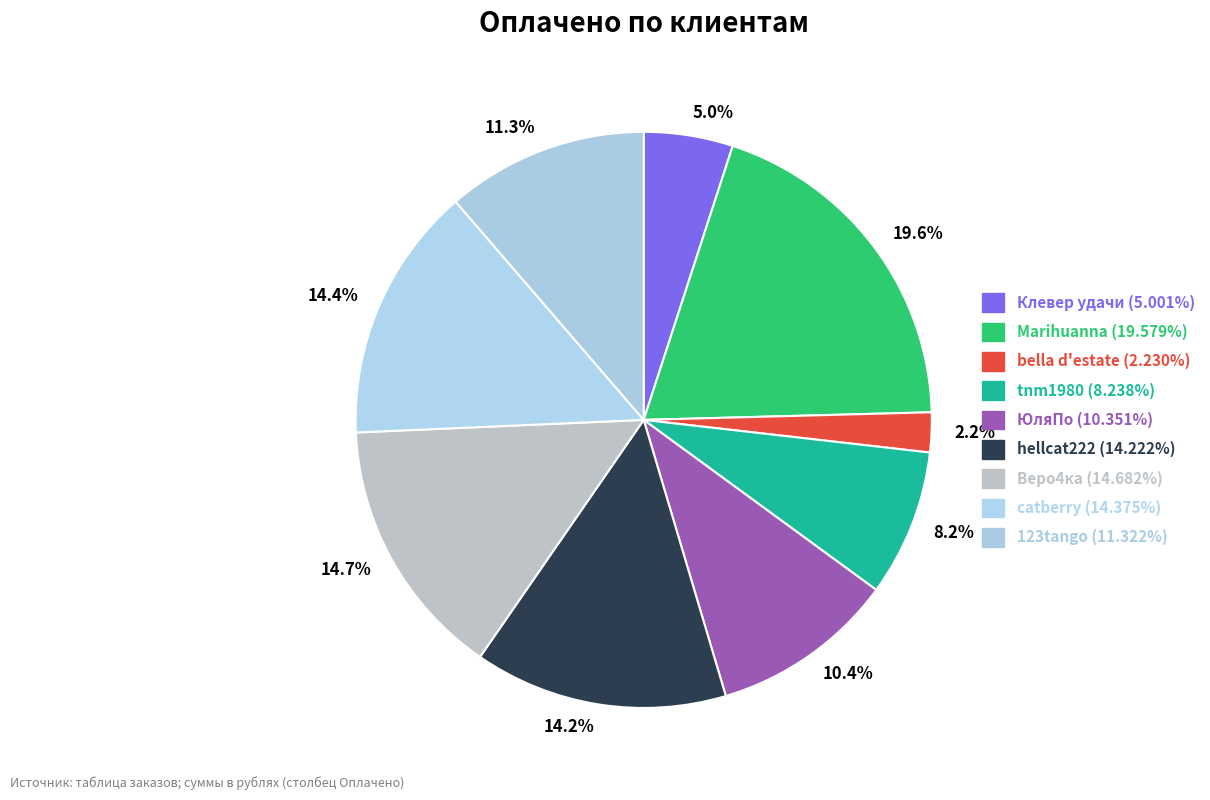

What is the ratio of the value at 10.4% to the value at 14.4%?

0.7